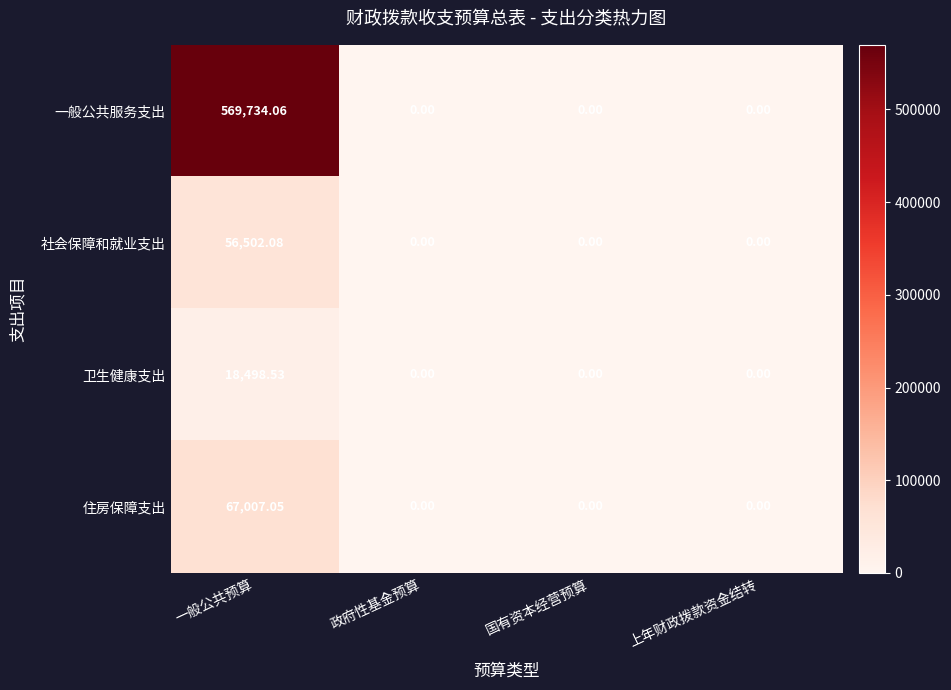

Which series has the widest spread of values?

一般公共服务支出